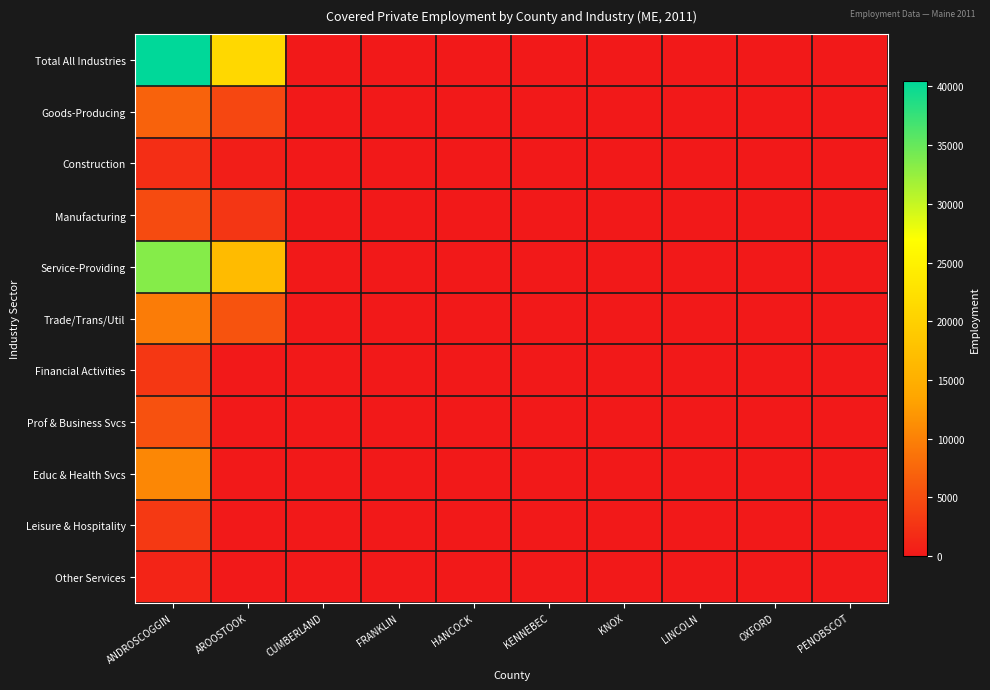

Which has a higher value, HANCOCK or CUMBERLAND?

HANCOCK